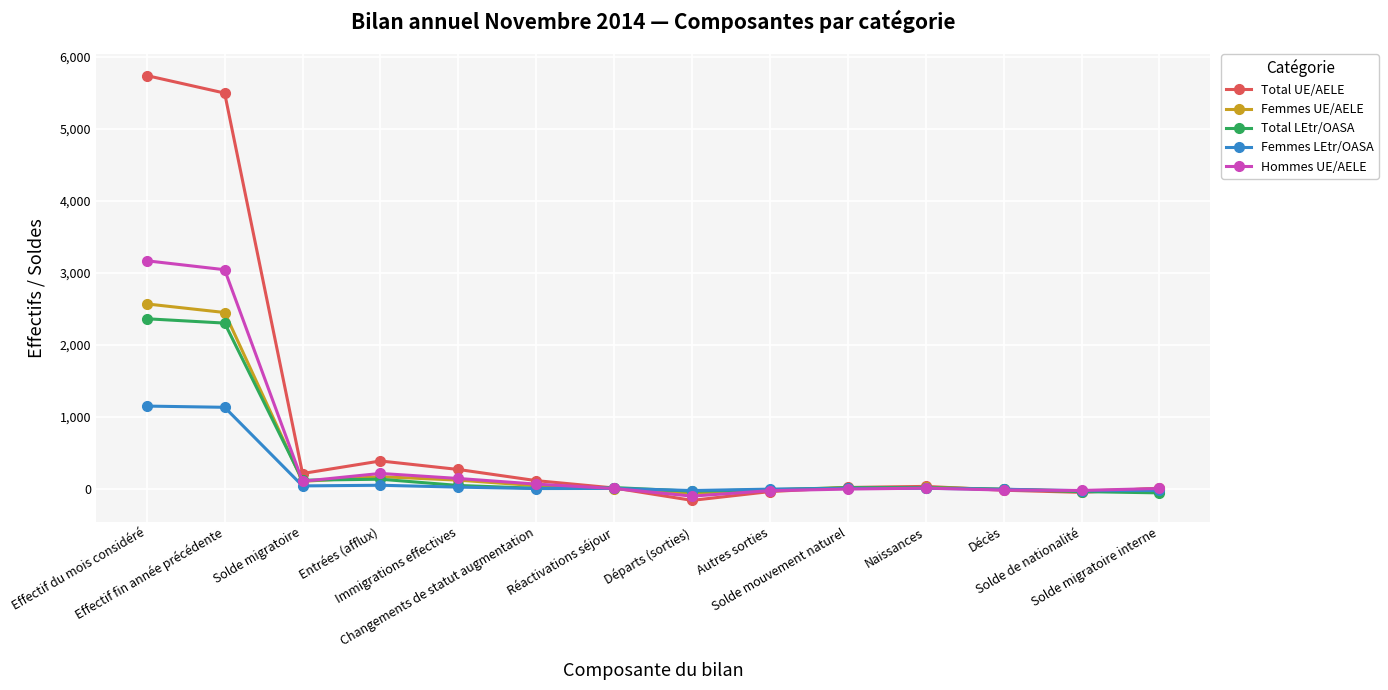

What position from the right is Effectif du mois considéré?

14